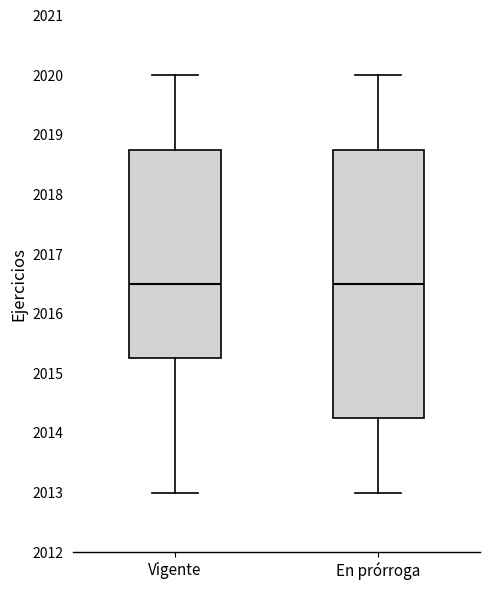

Reading left to right, transcribe this box plot: for each box, give where its median line is, the range the box spans, and where its two whiskers end, as read against the y-axis. The values are not printed on the chart, so give them approximately, as read against the axis.

Vigente: median 2016.5, box 2015.3 to 2018.8, whiskers 2013.0 to 2020.0
En prórroga: median 2016.5, box 2014.3 to 2018.8, whiskers 2013.0 to 2020.0